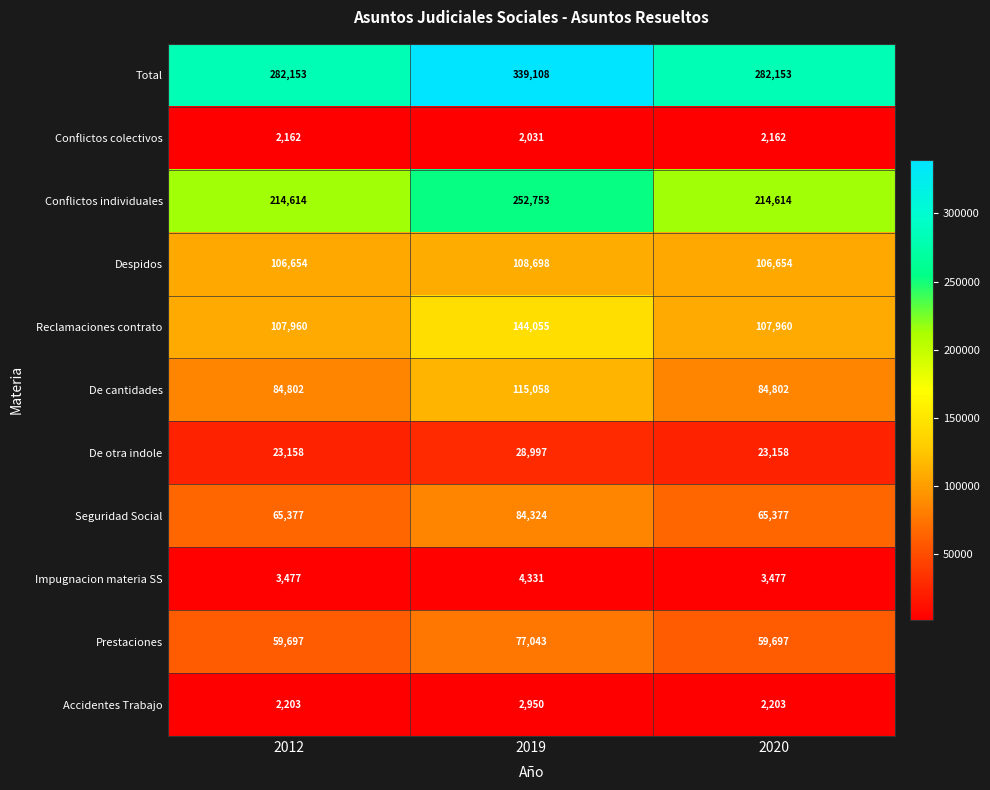

What is the spread (max minus min) of values at 2019?

337077